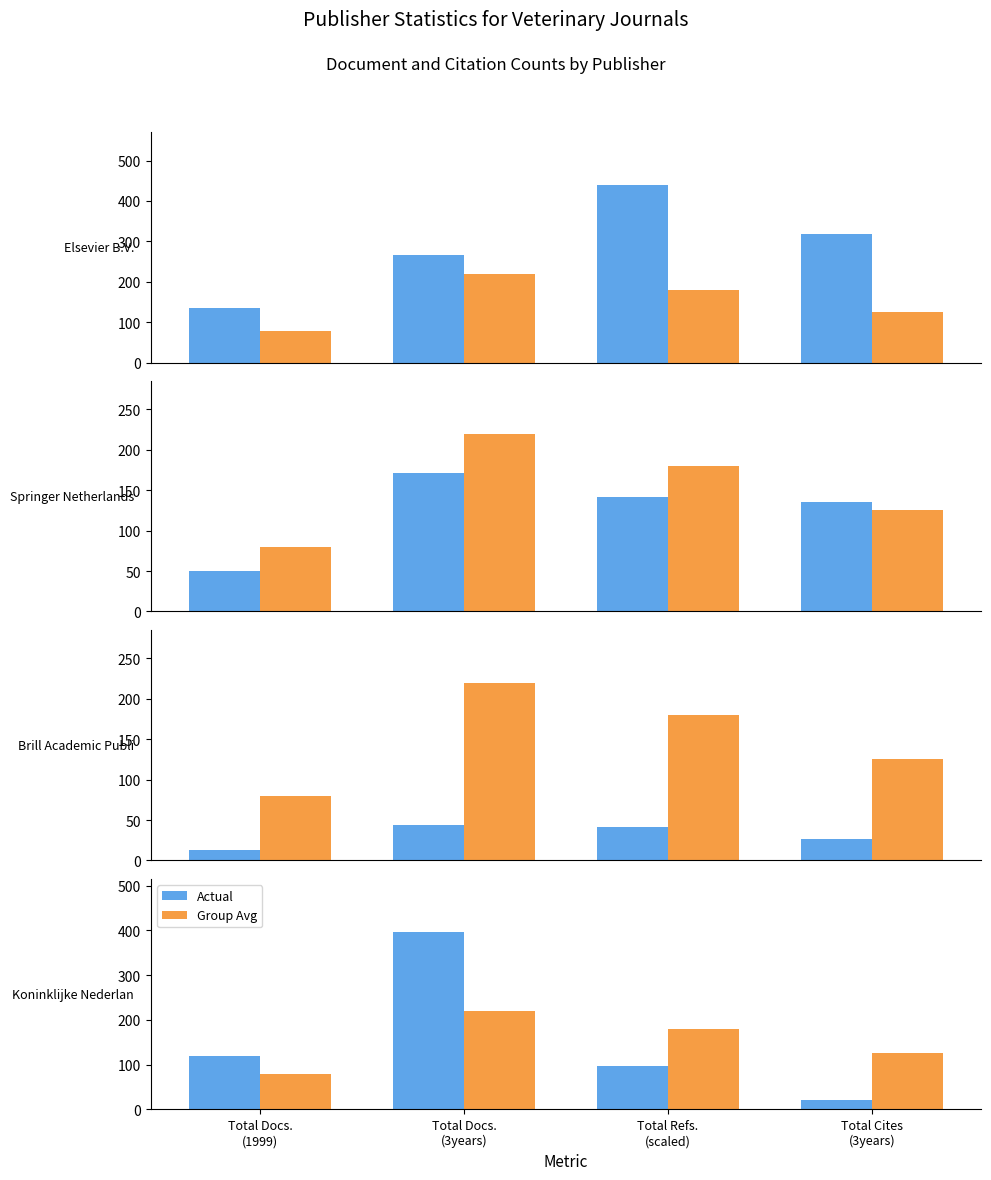

What are all the series names shown in the legend?

Actual, Group Avg